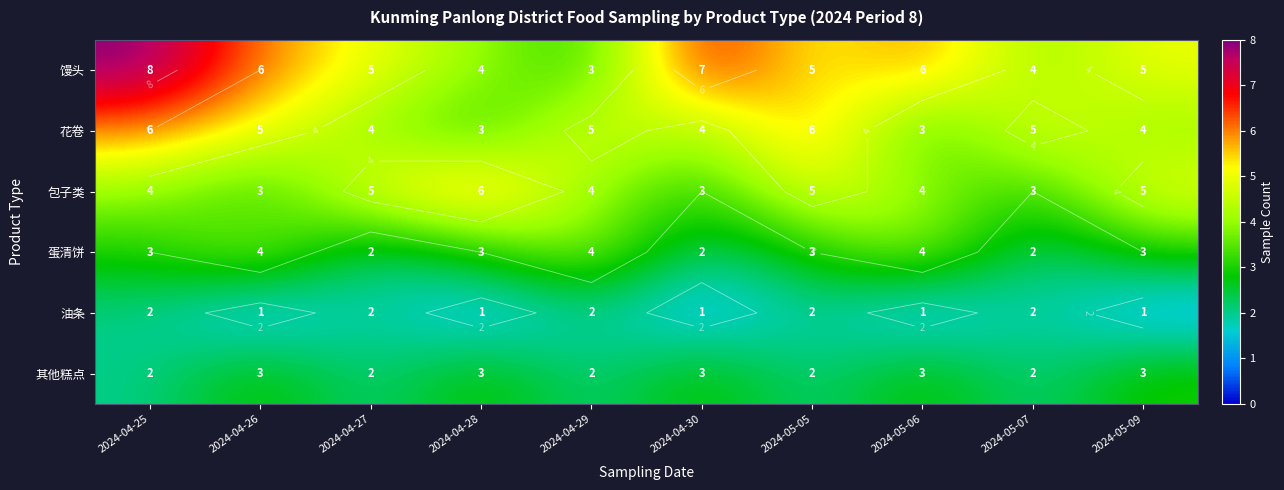

What is the average value of the 蛋清饼 series?

3